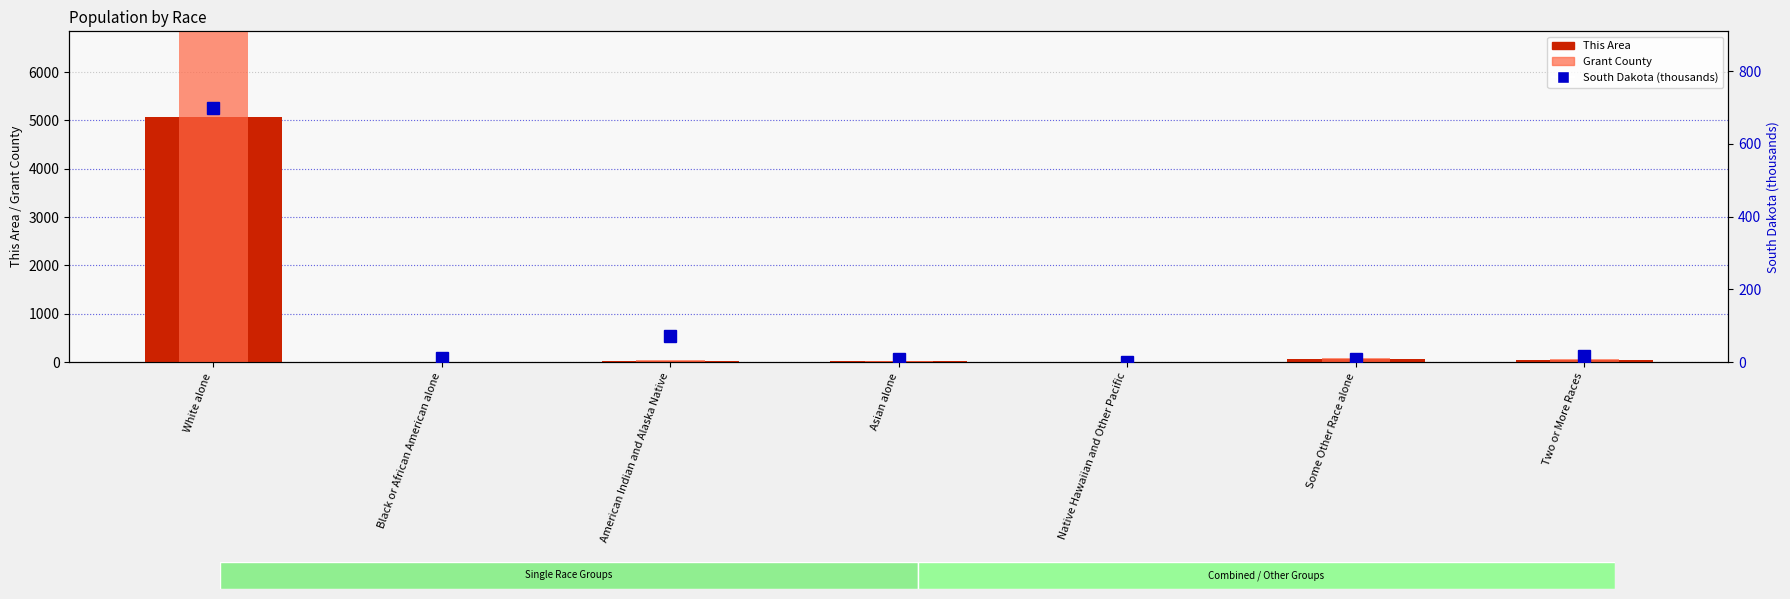

What position from the right is Asian alone?

4